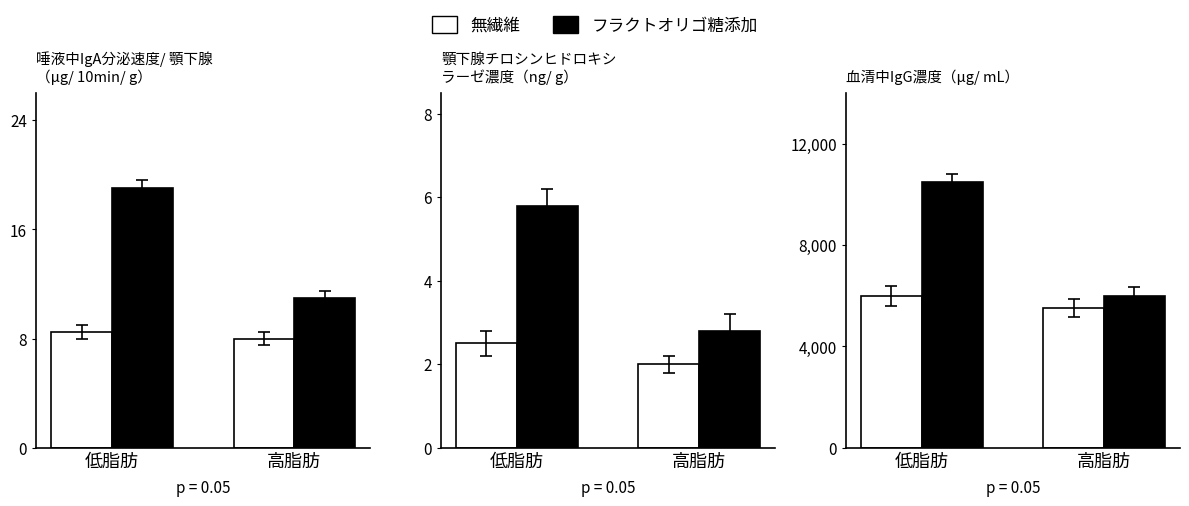

Count the フラクトオリゴ糖添加 values in the range 6000 to 10500.

2